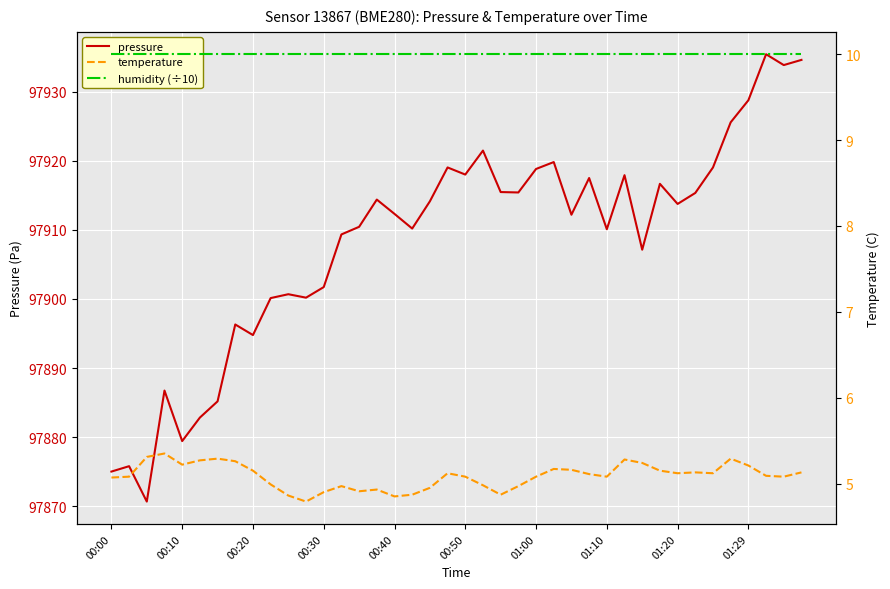

True or false: pressure and temperature cross at least once.

False